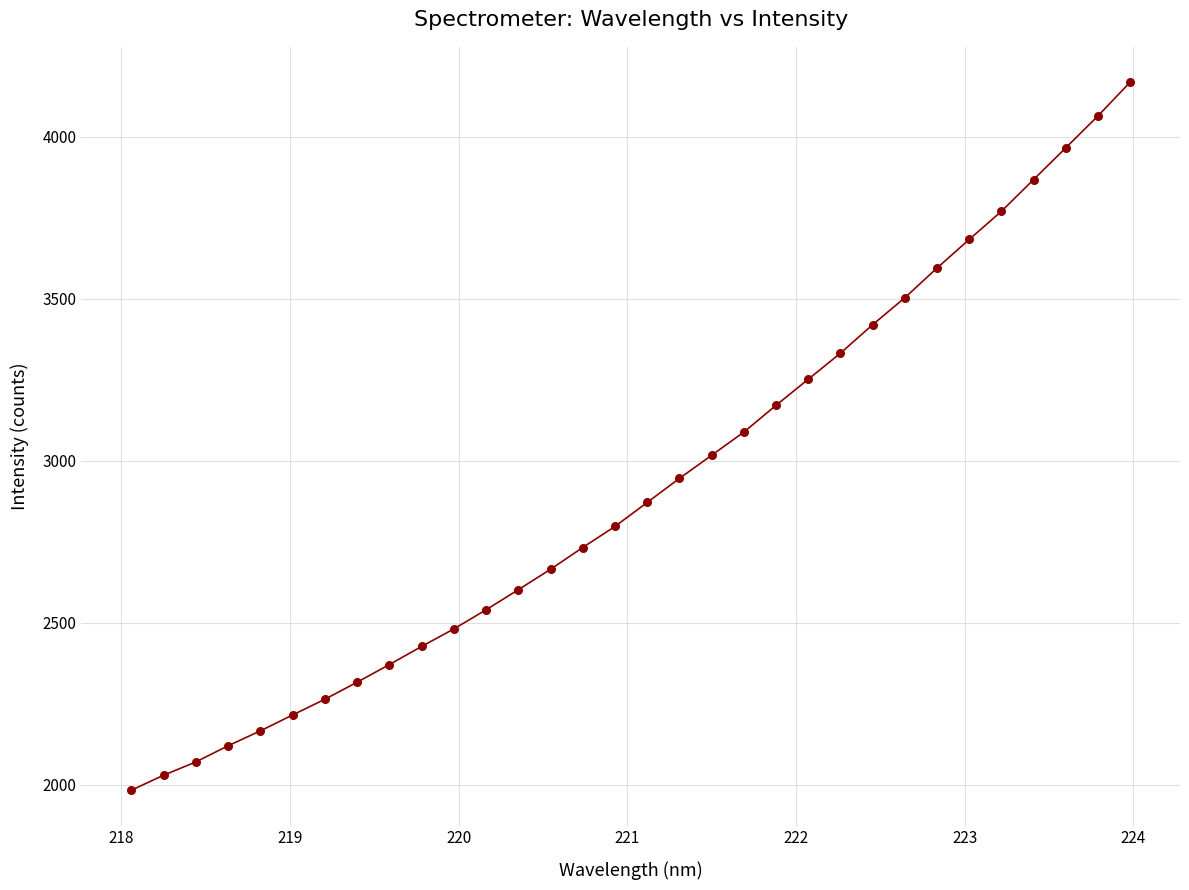

What is the difference between the maximum and minimum values?

2185.9